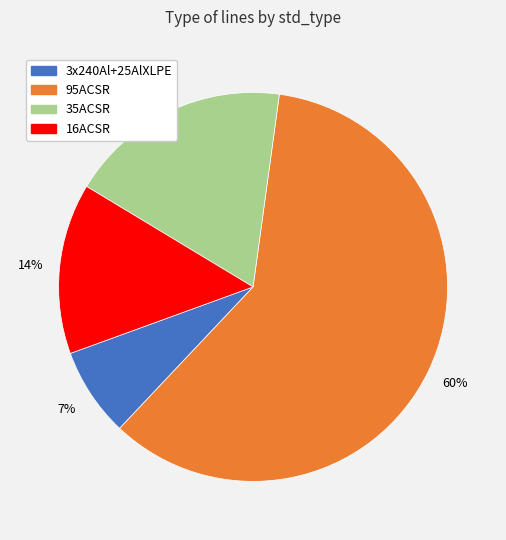

Does 35ACSR account for over 50% of the chart?

No